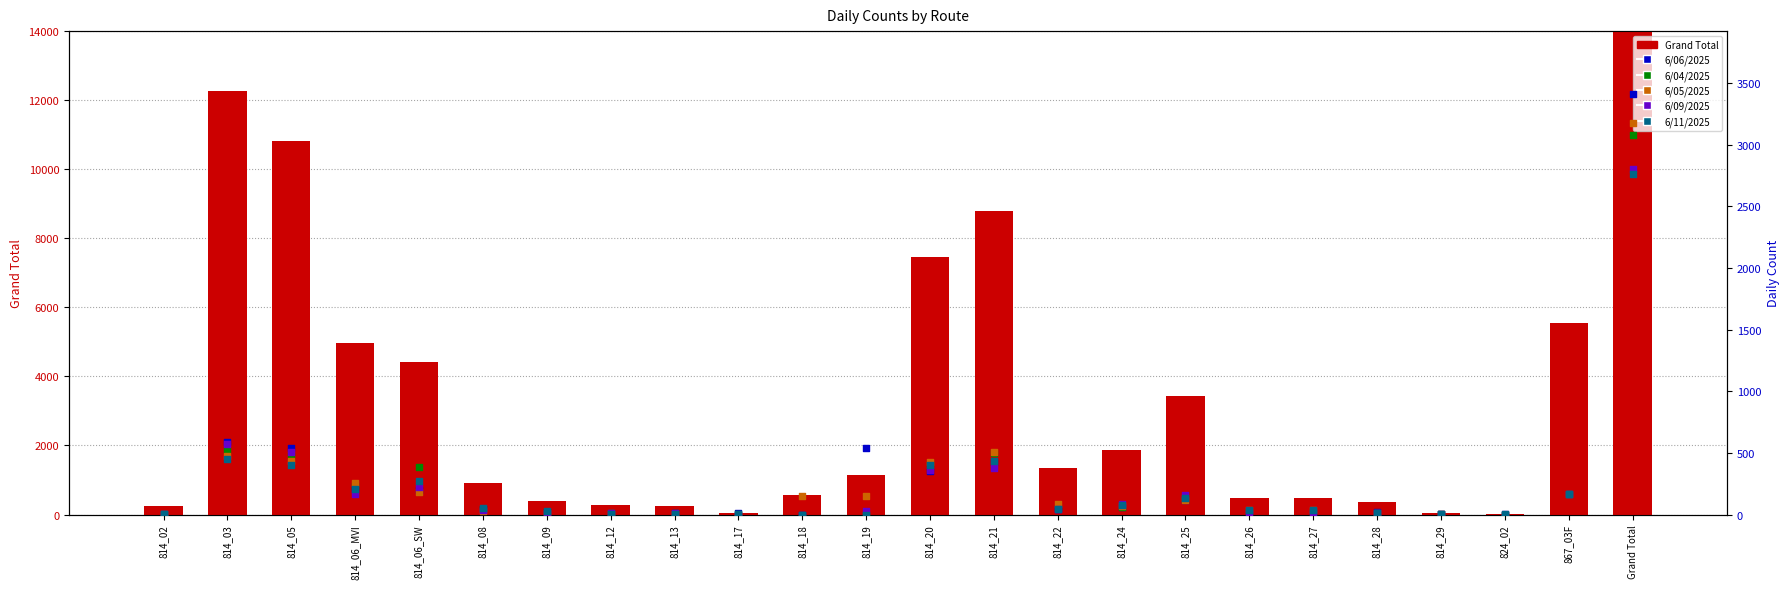

At how many categories does at least one series exceed 30428?

1